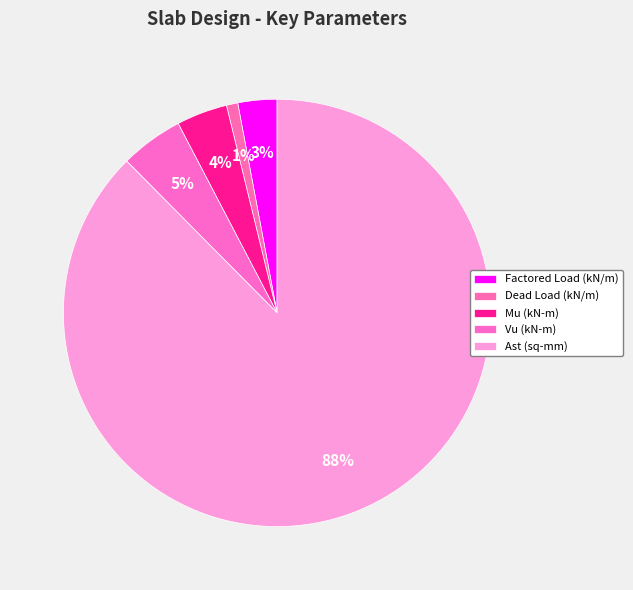

Is it true that Ast (sq-mm) is 75% of the pie?

False